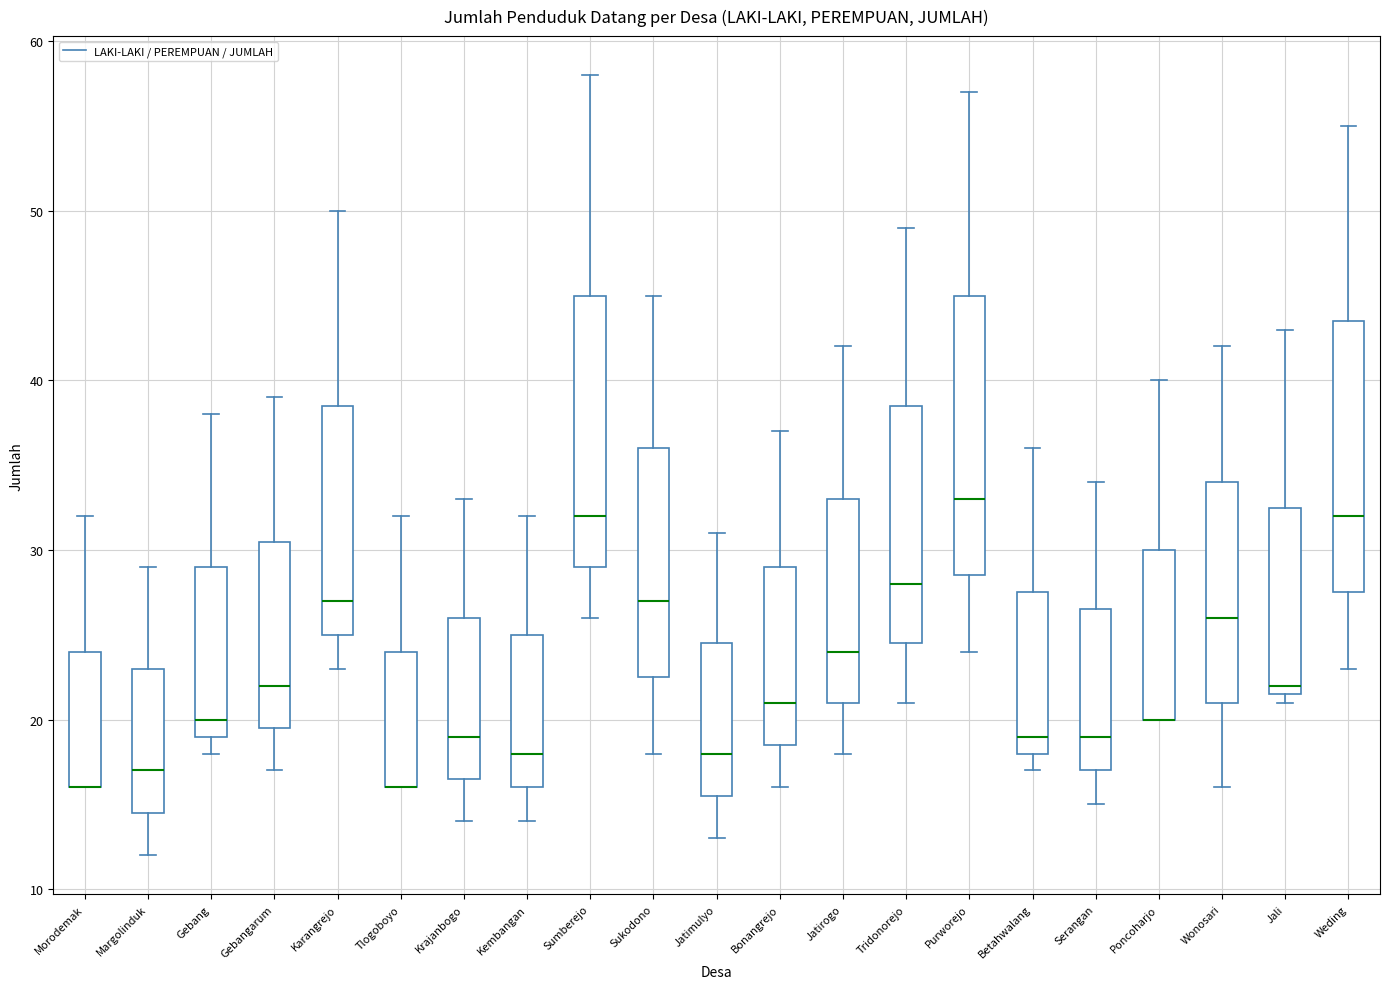

Reading left to right, transcribe this box plot: for each box, give where its median line is, the range the box spans, and where its two whiskers end, as read against the y-axis. The values are not printed on the chart, so give them approximately, as read against the axis.

Morodemak: median 16 (drawn on the box's lower edge), box 16 to 24, whiskers 16 to 32
Margolinduk: median 17, box 15 to 23, whiskers 12 to 29
Gebang: median 20, box 19 to 29, whiskers 18 to 38
Gebangarum: median 22, box 20 to 31, whiskers 17 to 39
Karangrejo: median 27, box 25 to 39, whiskers 23 to 50
Tlogoboyo: median 16 (drawn on the box's lower edge), box 16 to 24, whiskers 16 to 32
Krajanbogo: median 19, box 17 to 26, whiskers 14 to 33
Kembangan: median 18, box 16 to 25, whiskers 14 to 32
Sumberejo: median 32, box 29 to 45, whiskers 26 to 58
Sukodono: median 27, box 23 to 36, whiskers 18 to 45
Jatimulyo: median 18, box 16 to 25, whiskers 13 to 31
Bonangrejo: median 21, box 19 to 29, whiskers 16 to 37
Jatirogo: median 24, box 21 to 33, whiskers 18 to 42
Tridonorejo: median 28, box 25 to 39, whiskers 21 to 49
Purworejo: median 33, box 29 to 45, whiskers 24 to 57
Betahwalang: median 19, box 18 to 28, whiskers 17 to 36
Serangan: median 19, box 17 to 27, whiskers 15 to 34
Poncoharjo: median 20 (drawn on the box's lower edge), box 20 to 30, whiskers 20 to 40
Wonosari: median 26, box 21 to 34, whiskers 16 to 42
Jali: median 22 (just above the box's lower edge), box 22 to 33, whiskers 21 to 43
Weding: median 32, box 28 to 44, whiskers 23 to 55